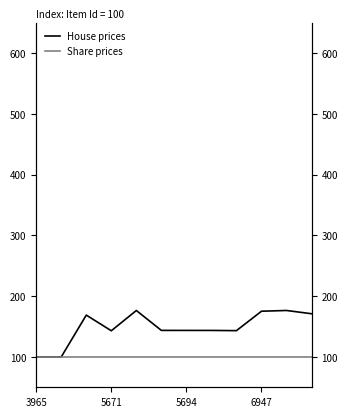

True or false: House prices and Share prices cross at least once.

True